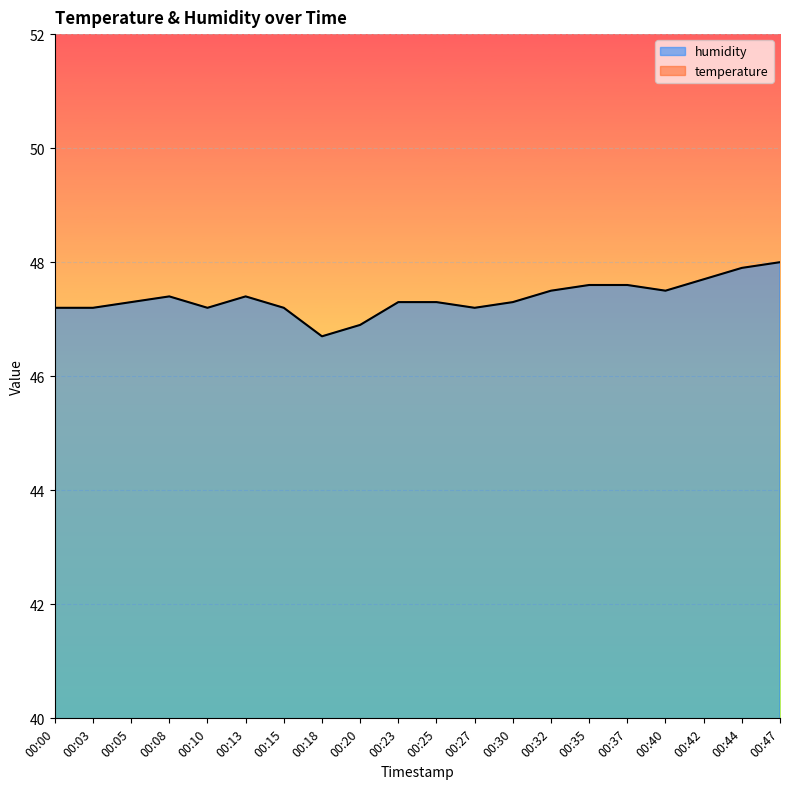

Reading left to right, what are all the values shown in this chart?

temperature: 00:00=24.1	00:03=24.1	00:05=24.1	00:08=24.1	00:10=24.0	00:13=24.0	00:15=24.0	00:18=24.0	00:20=23.9	00:23=23.9	00:25=23.9	00:27=23.9	00:30=23.8	00:32=23.8	00:35=23.8	00:37=23.7	00:40=23.6	00:42=23.5	00:44=23.5	00:47=23.4
humidity: 00:00=47.2	00:03=47.2	00:05=47.3	00:08=47.4	00:10=47.2	00:13=47.4	00:15=47.2	00:18=46.7	00:20=46.9	00:23=47.3	00:25=47.3	00:27=47.2	00:30=47.3	00:32=47.5	00:35=47.6	00:37=47.6	00:40=47.5	00:42=47.7	00:44=47.9	00:47=48.0